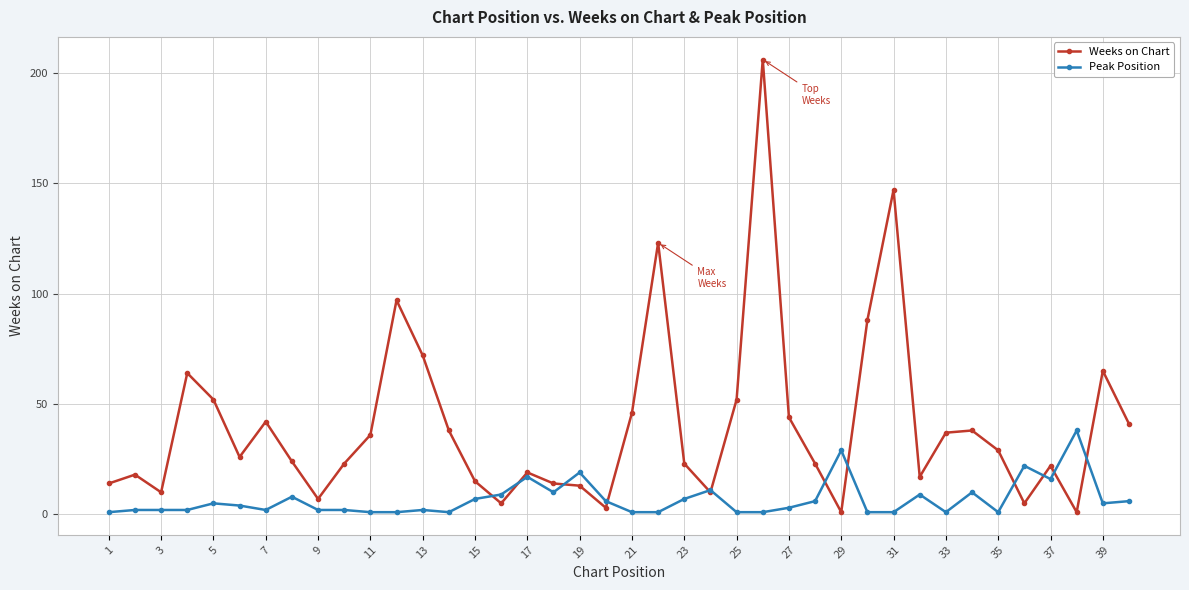

Which series has the largest total across all categories?

Weeks on Chart